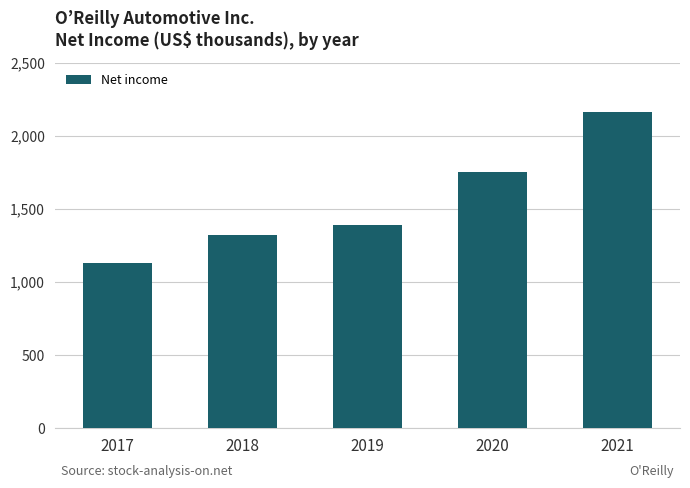

List the labels in order of value, largest first.

2021, 2020, 2019, 2018, 2017